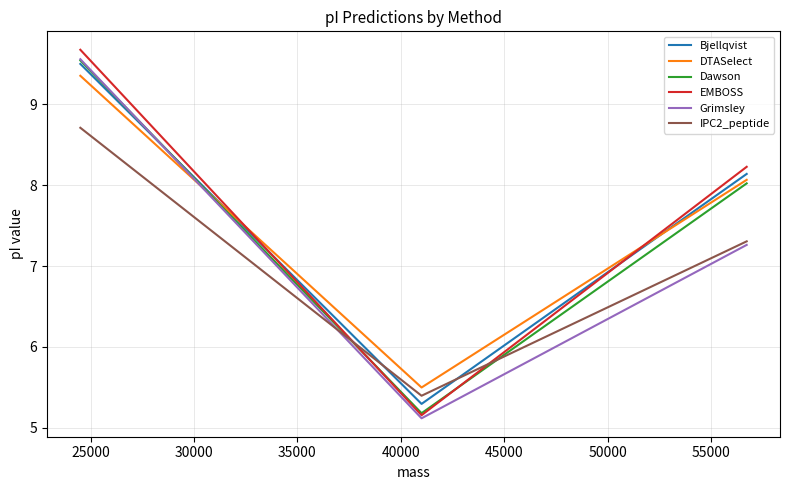

Which series has the largest total across all categories?

EMBOSS